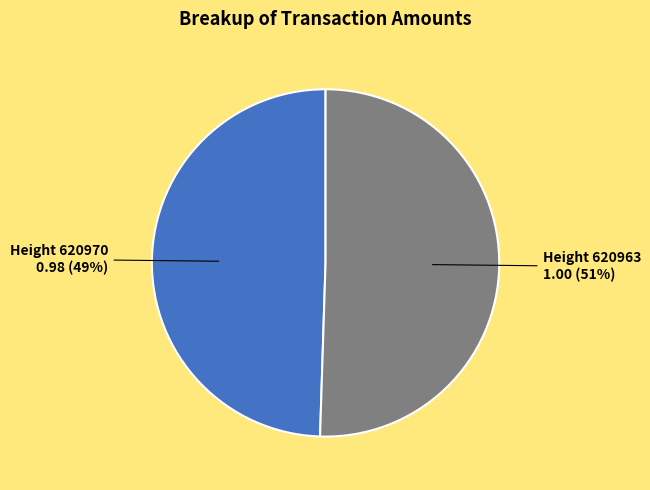

True or false: Height 620963 accounts for 51% of the total.

True